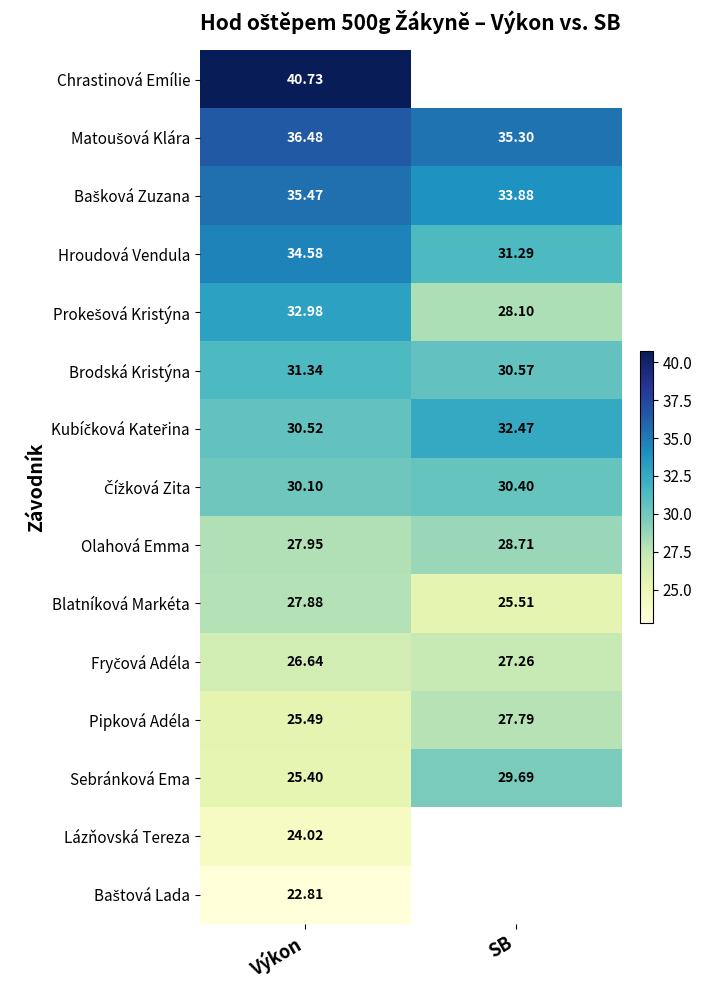

Between SB and Výkon, which is larger?

Výkon